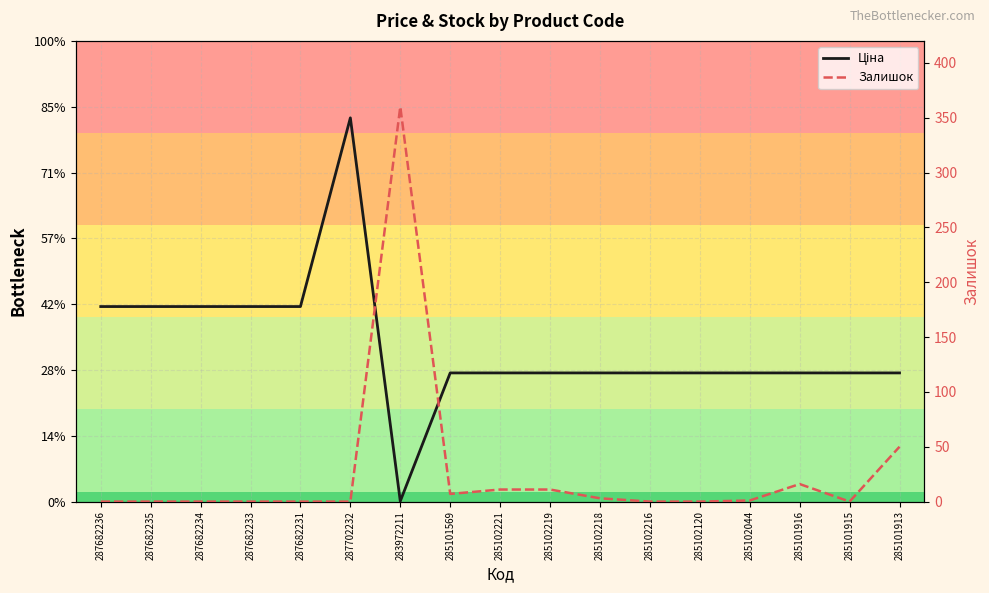

What is the total value across all series at 285101916?

9791.5